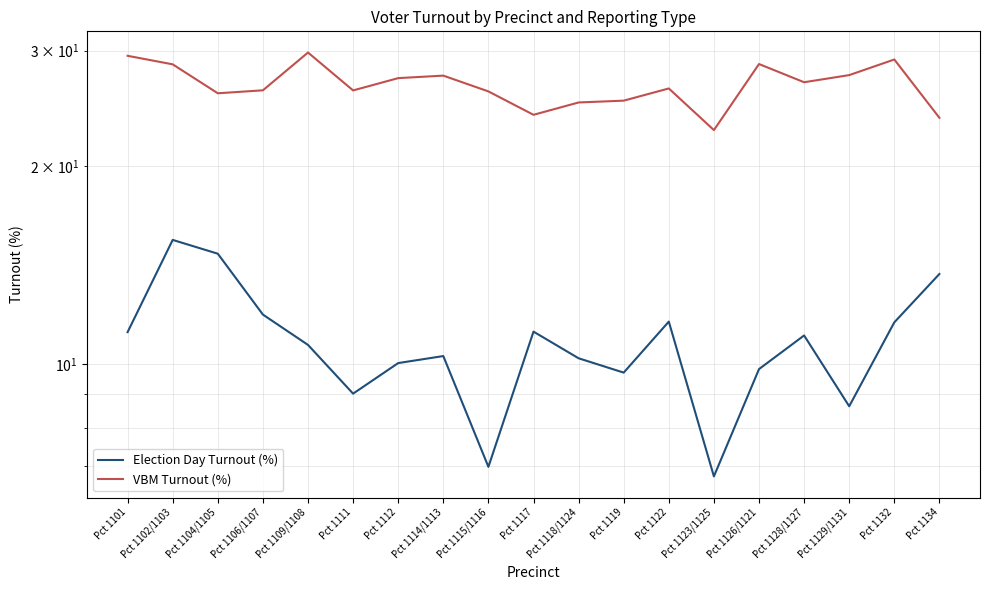

What are all the series names shown in the legend?

Election Day Turnout (%), VBM Turnout (%)